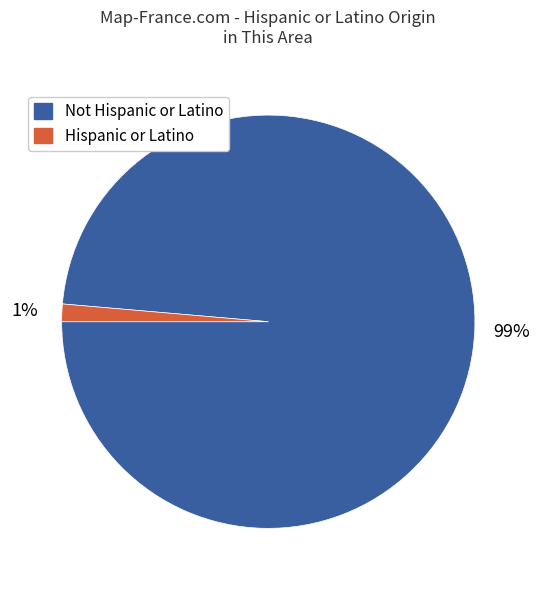

The Not Hispanic or Latino slice represents 87% of the pie. True or false?

False